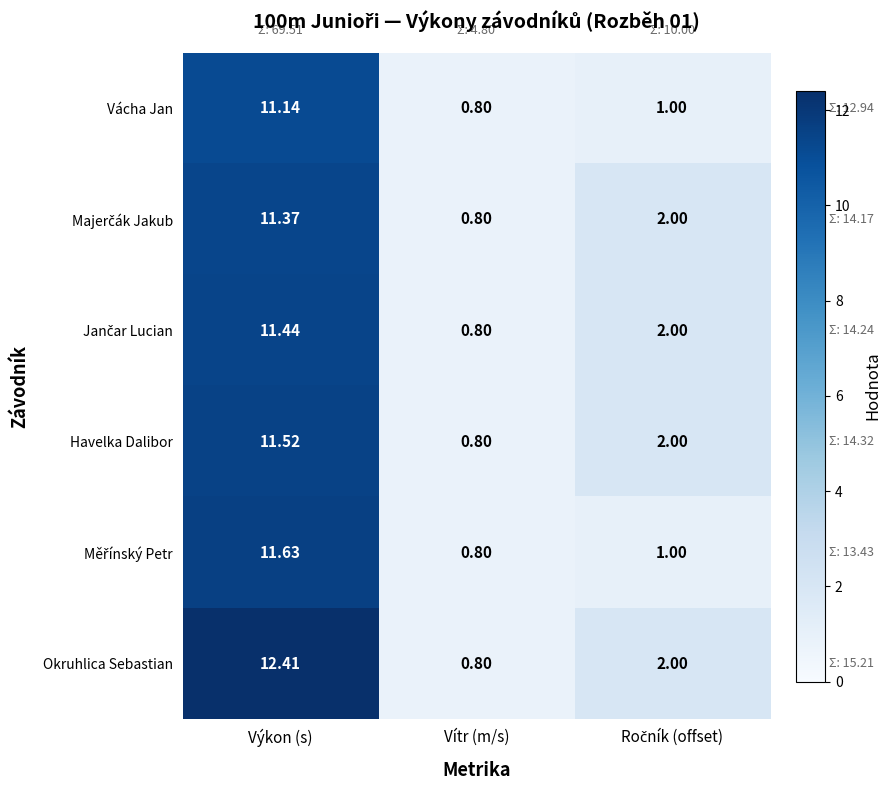

How many categories are shown in the chart?

3